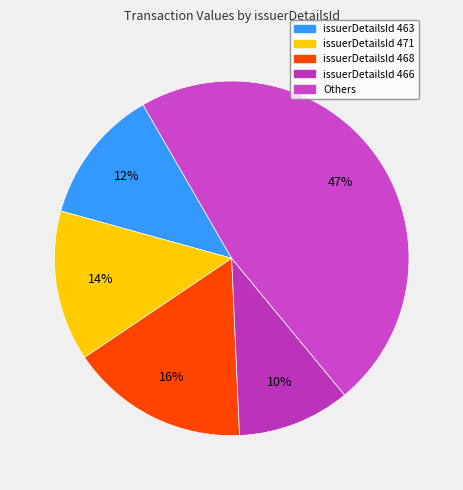

Count the number of slices in the pie.

5